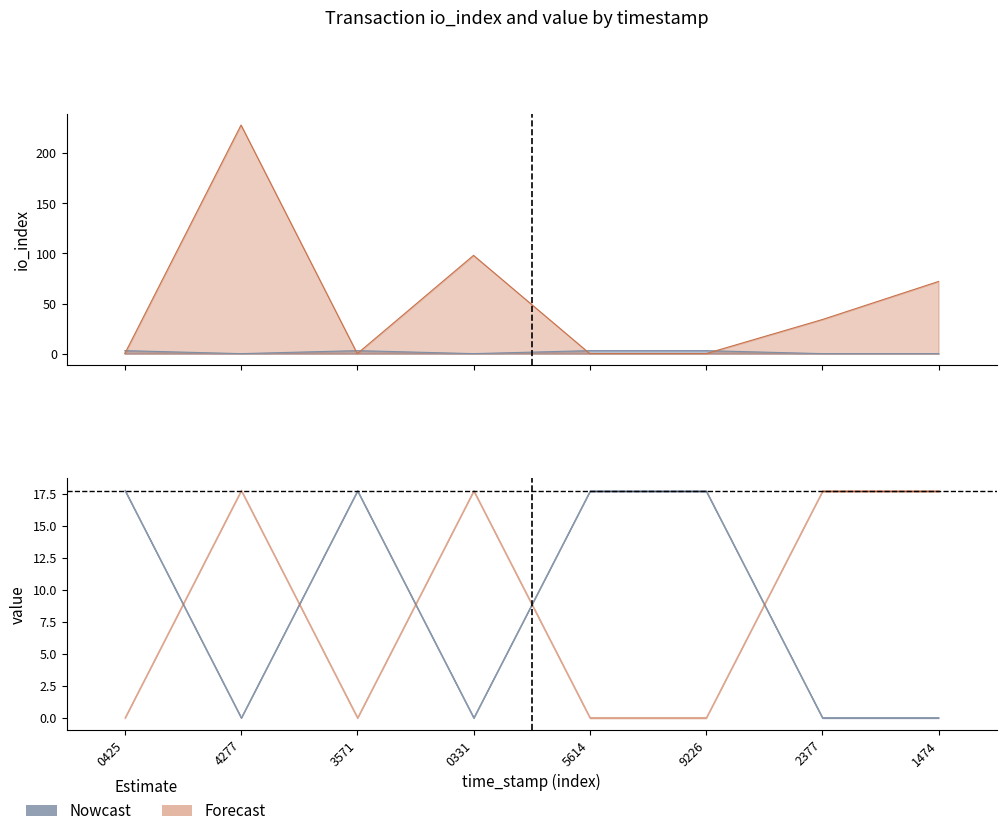

How many interior local valleys does the io_index series have?

1